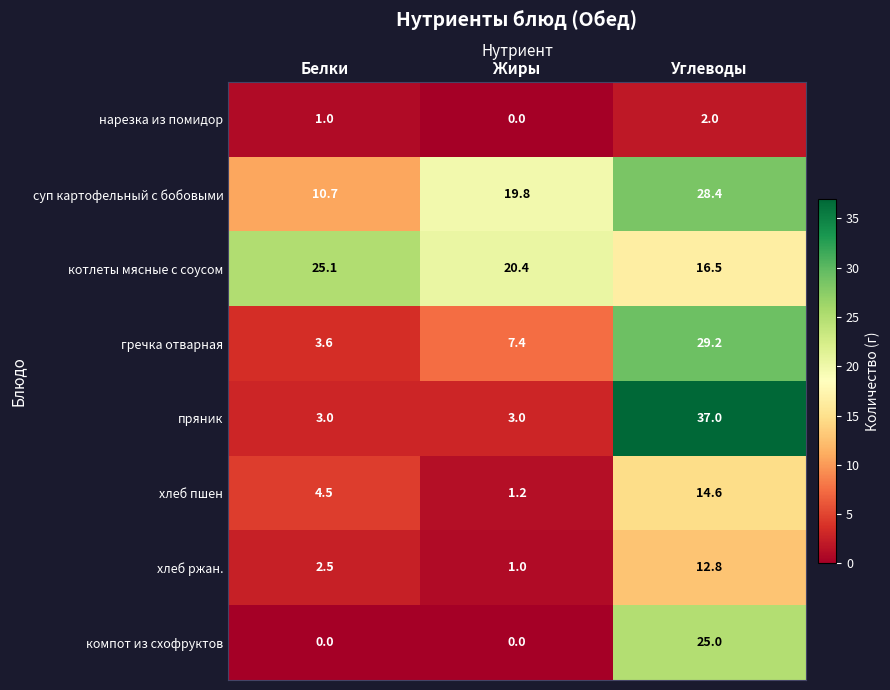

What is the difference between the second highest and minimum values in the хлеб ржан. series?

1.5